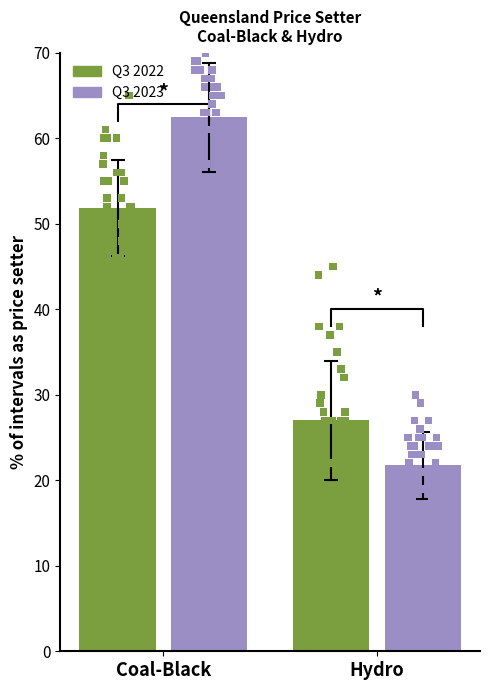

Which series has the largest total across all categories?

Coal-Black Q3 2023